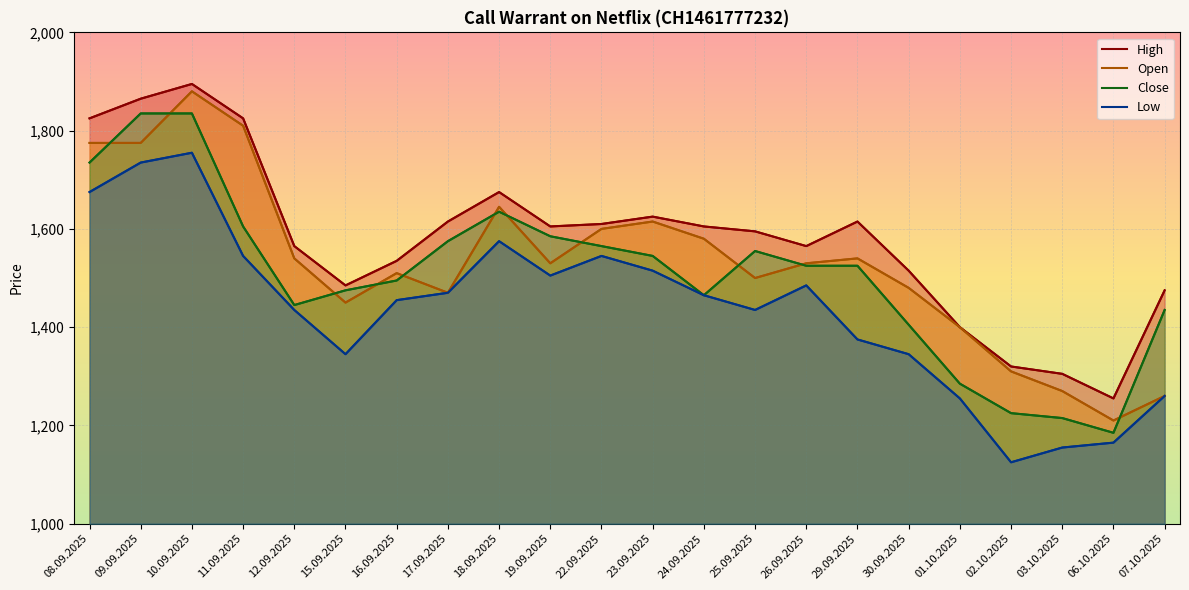

Reading right to left, extract all data points from this chart.

High: 07.10.2025=1475	06.10.2025=1255	03.10.2025=1305	02.10.2025=1320	01.10.2025=1400	30.09.2025=1515	29.09.2025=1615	26.09.2025=1565	25.09.2025=1595	24.09.2025=1605	23.09.2025=1625	22.09.2025=1610	19.09.2025=1605	18.09.2025=1675	17.09.2025=1615	16.09.2025=1535	15.09.2025=1485	12.09.2025=1565	11.09.2025=1825	10.09.2025=1895	09.09.2025=1865	08.09.2025=1825
Open: 07.10.2025=1260	06.10.2025=1210	03.10.2025=1270	02.10.2025=1310	01.10.2025=1400	30.09.2025=1480	29.09.2025=1540	26.09.2025=1530	25.09.2025=1500	24.09.2025=1580	23.09.2025=1615	22.09.2025=1600	19.09.2025=1530	18.09.2025=1645	17.09.2025=1470	16.09.2025=1510	15.09.2025=1450	12.09.2025=1540	11.09.2025=1810	10.09.2025=1880	09.09.2025=1775	08.09.2025=1775
Close: 07.10.2025=1435	06.10.2025=1185	03.10.2025=1215	02.10.2025=1225	01.10.2025=1285	30.09.2025=1405	29.09.2025=1525	26.09.2025=1525	25.09.2025=1555	24.09.2025=1465	23.09.2025=1545	22.09.2025=1565	19.09.2025=1585	18.09.2025=1635	17.09.2025=1575	16.09.2025=1495	15.09.2025=1475	12.09.2025=1445	11.09.2025=1605	10.09.2025=1835	09.09.2025=1835	08.09.2025=1735
Low: 07.10.2025=1260	06.10.2025=1165	03.10.2025=1155	02.10.2025=1125	01.10.2025=1255	30.09.2025=1345	29.09.2025=1375	26.09.2025=1485	25.09.2025=1435	24.09.2025=1465	23.09.2025=1515	22.09.2025=1545	19.09.2025=1505	18.09.2025=1575	17.09.2025=1470	16.09.2025=1455	15.09.2025=1345	12.09.2025=1435	11.09.2025=1545	10.09.2025=1755	09.09.2025=1735	08.09.2025=1675